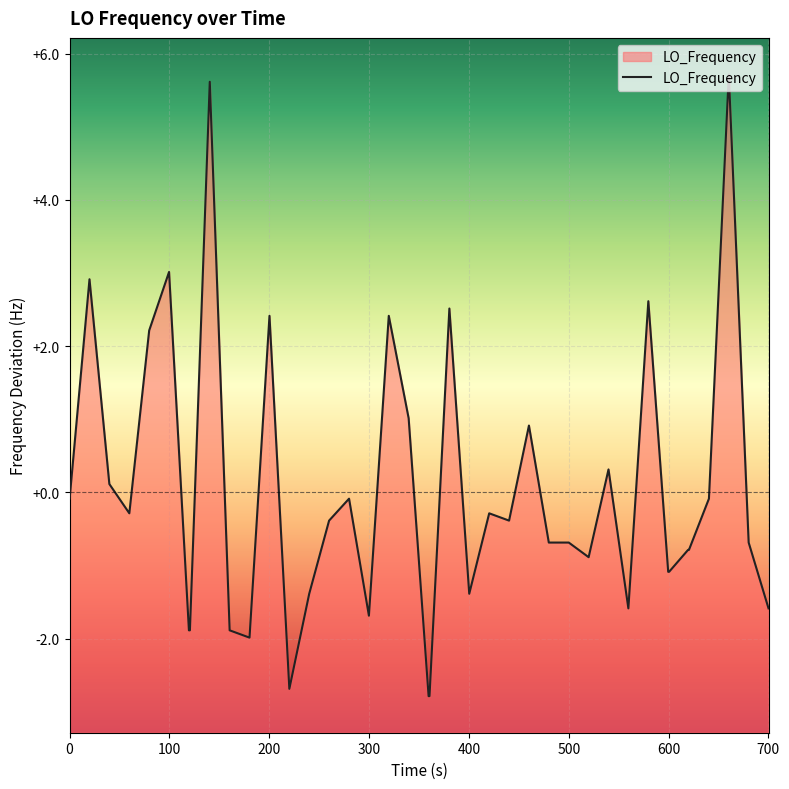

True or false: the data shows -0.4 at 39.

False